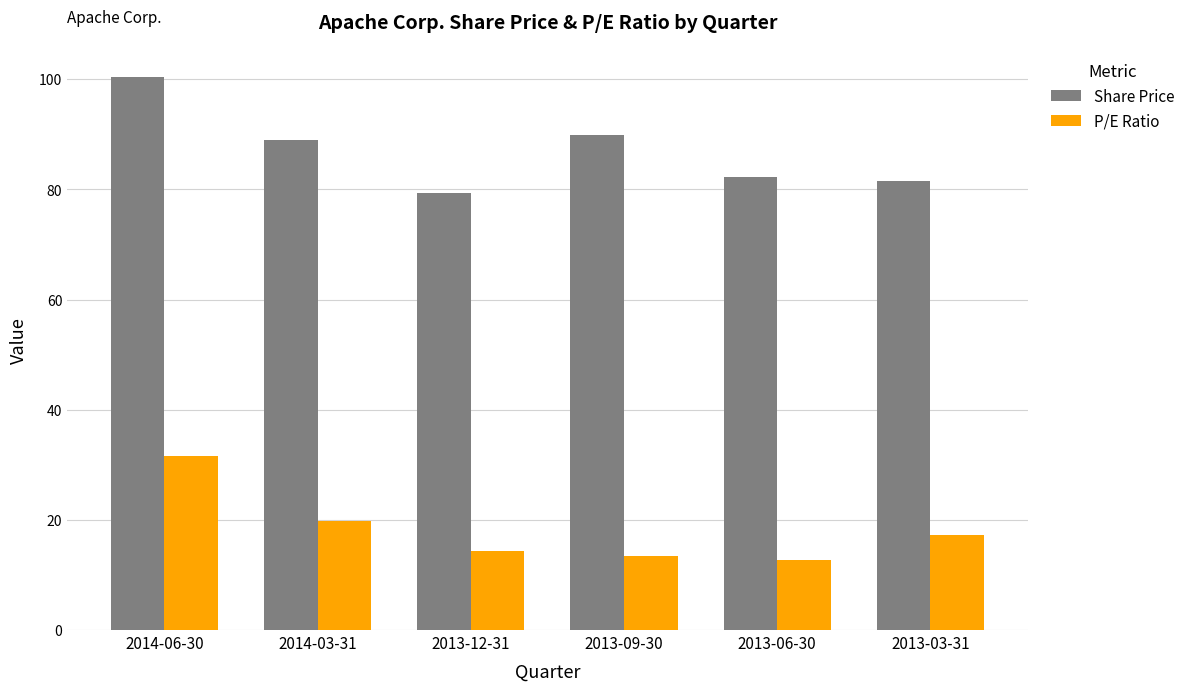

Reading left to right, transcribe all the data shown in this chart.

Share Price: 100.4	88.9	79.3	89.8	82.3	81.5
P/E Ratio: 31.6	19.9	14.3	13.5	12.7	17.3